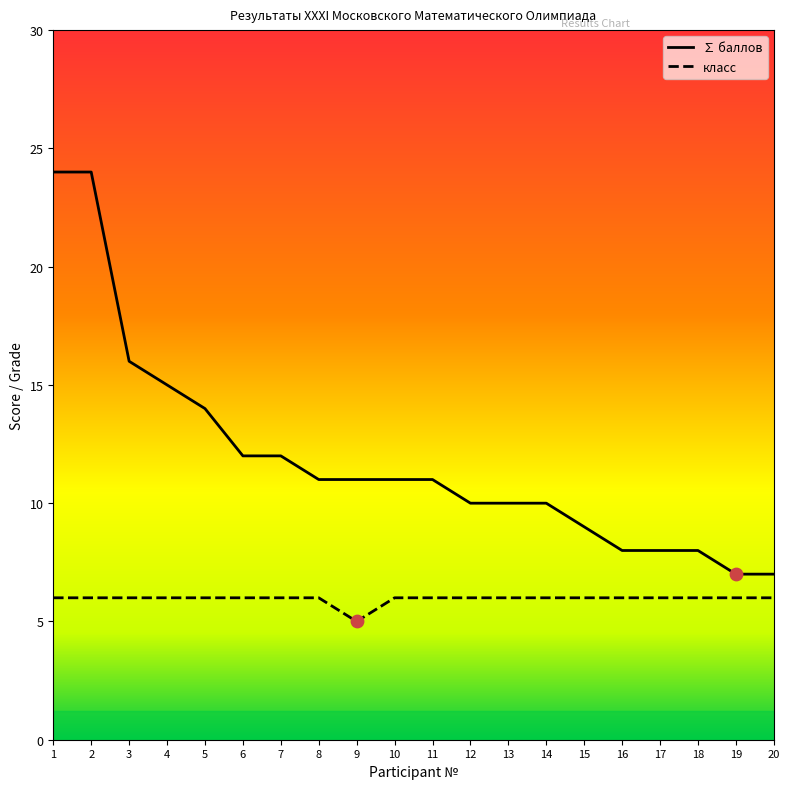

Which series contains the lowest Y value?

класс